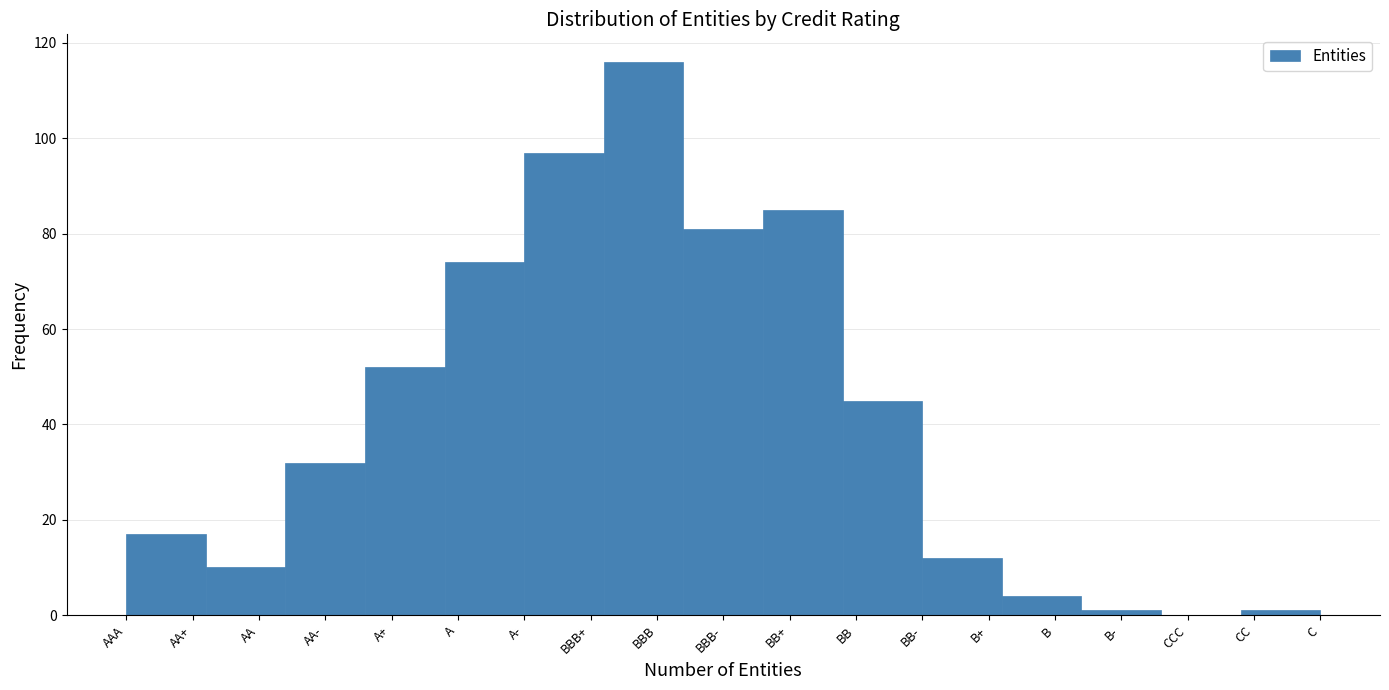

Reading left to right, list all the values displayed in this chart.

AA+=17	AA=10	AA-=32	A+=52	A=74	BBB+=97	BBB=116	BBB-=81	BB+=85	BB=45	B+=12	B=4	B-=1	CCC=0	CC=1